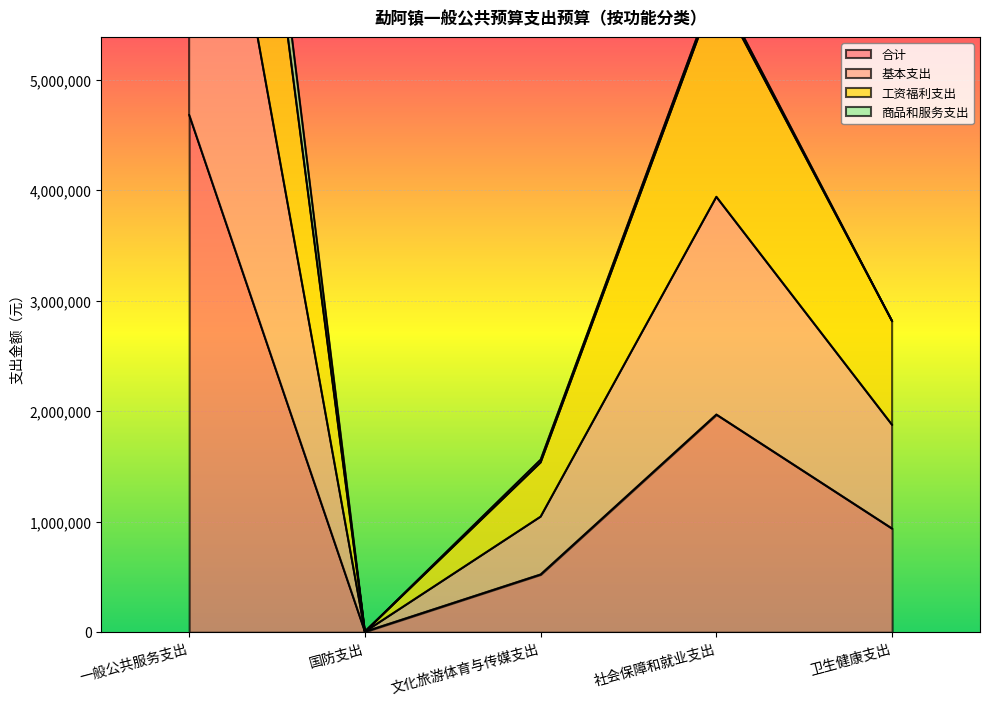

True or false: 基本支出 and 工资福利支出 cross at least once.

False